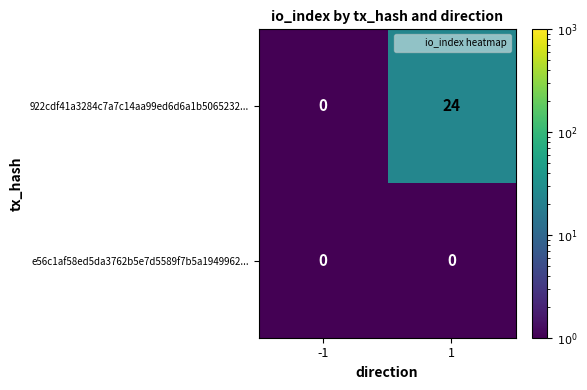

What is the approximate value of 922cdf41a3284c7a7c14aa99ed6d6a1b5065232... at 1?

24